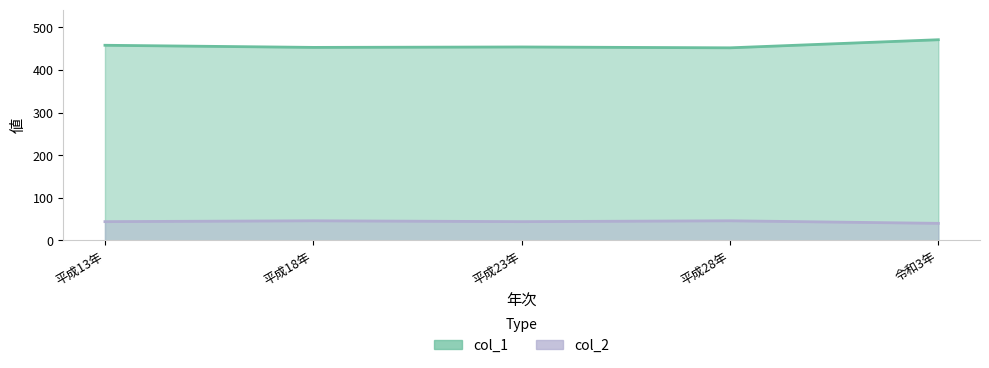

In col_2, how many points are higher than both neighbors (excluding endpoints)?

2